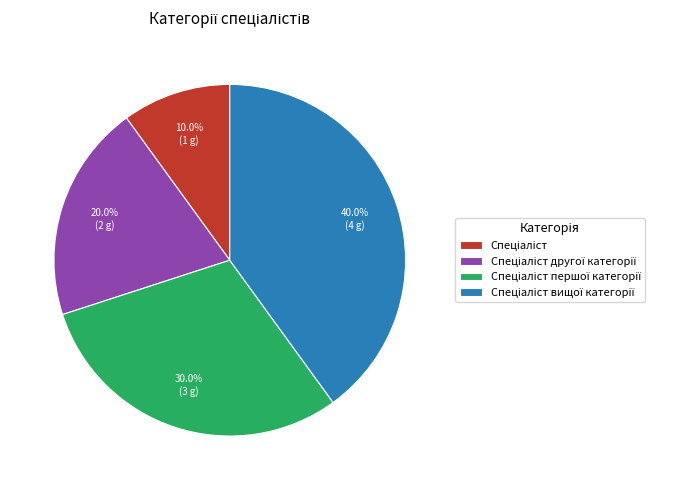

Is there any slice that represents more than half of the pie?

No